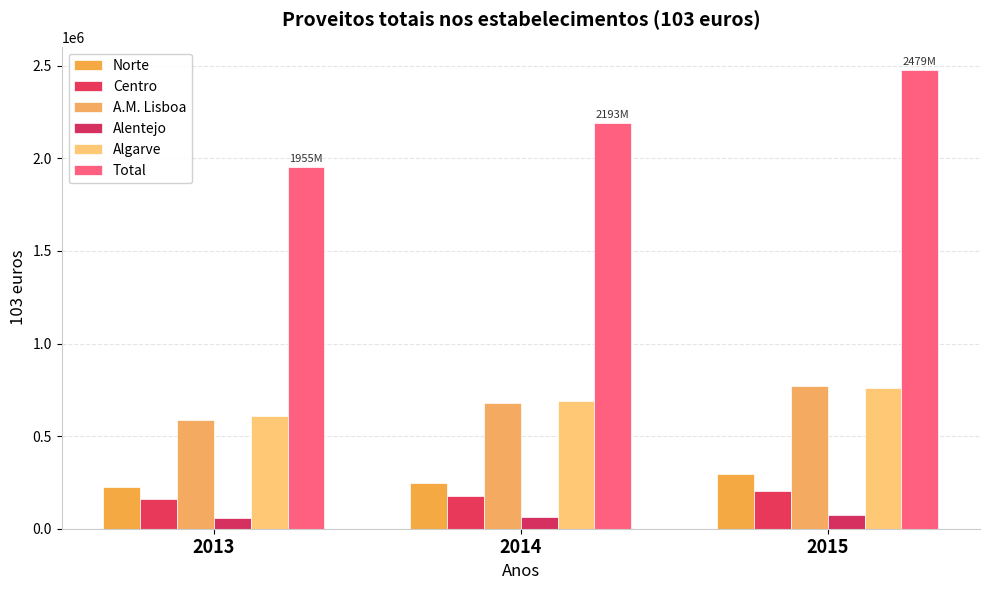

Read the Alentejo value at 2015.

72261.1